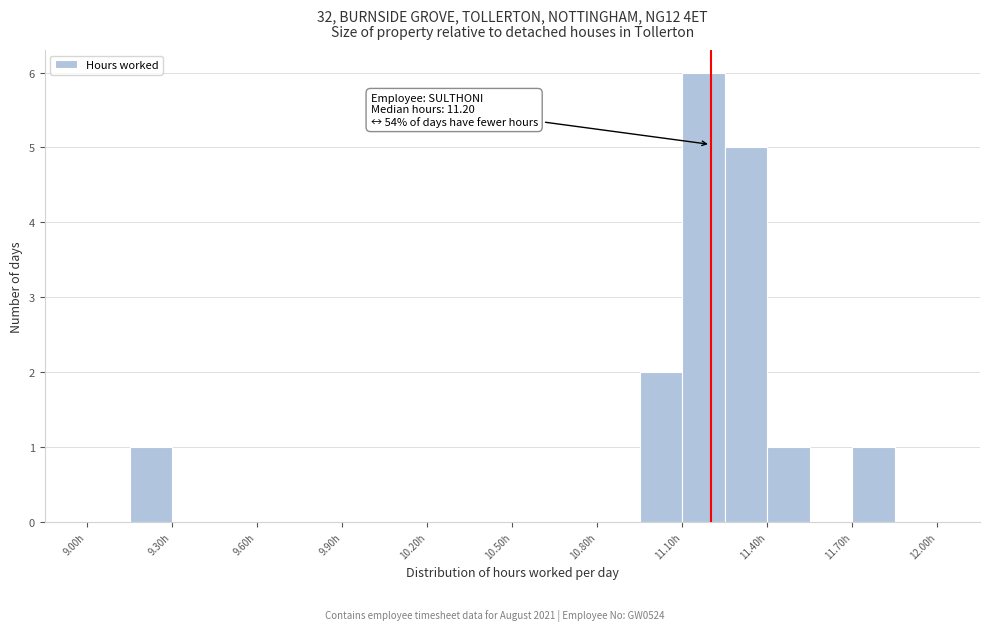

Around what value on the x-axis is the tallest bar? Give the approximate position of its centre, as read against the axis.

11.20